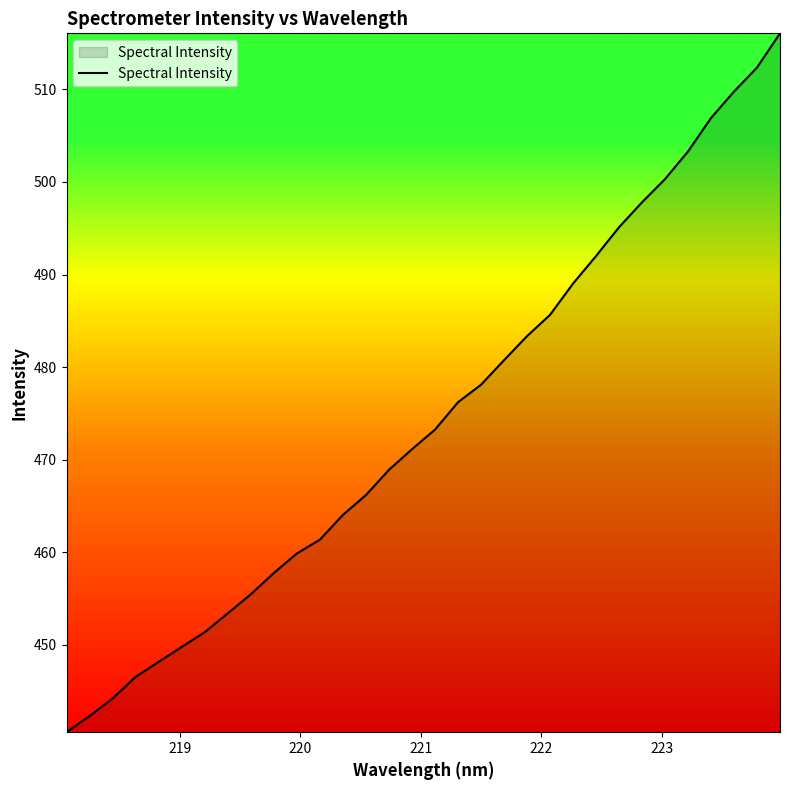

What is the difference between the maximum and minimum values?

75.5